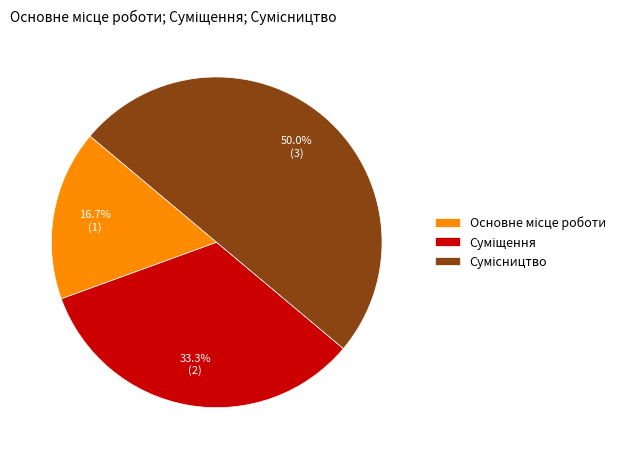

How many segments does this pie chart have?

3